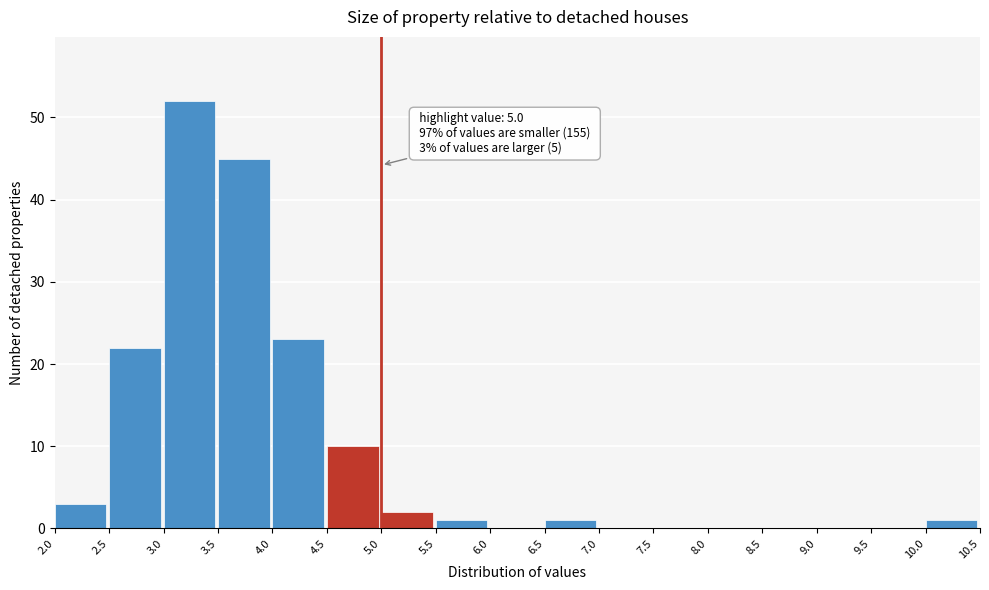

Over which range of the x-axis is the bar tallest?

3.0 to 3.5